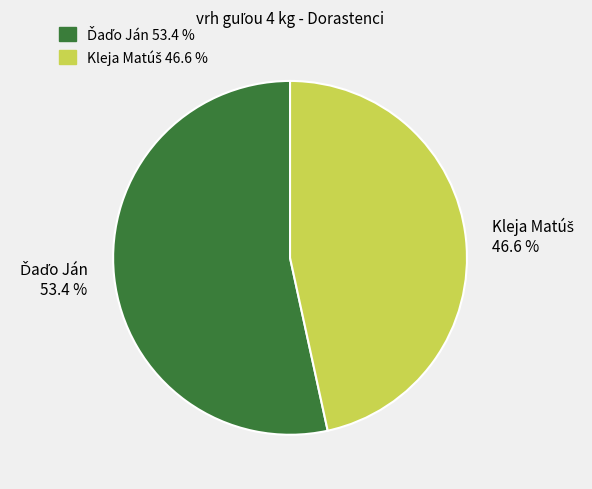

Is there any slice that represents more than half of the pie?

Yes